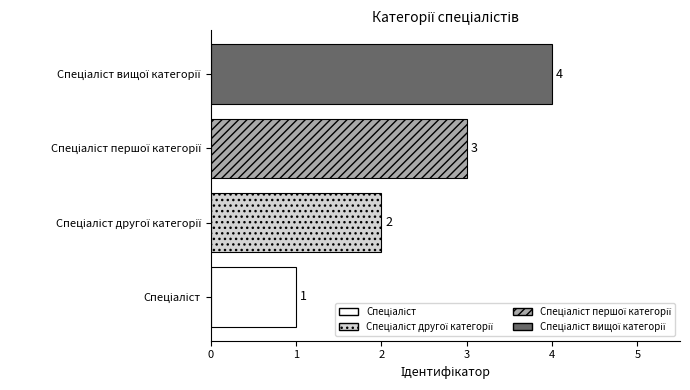

How many categories are shown in the chart?

4